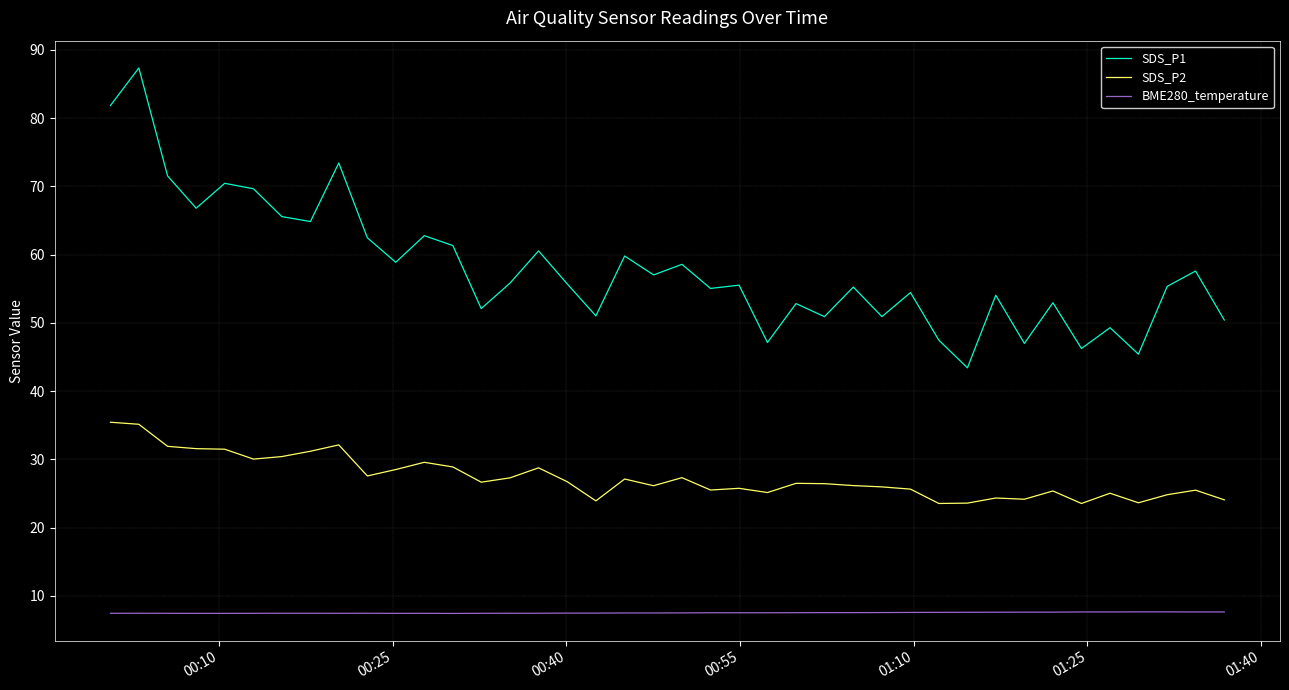

How many categories are shown in the chart?

40